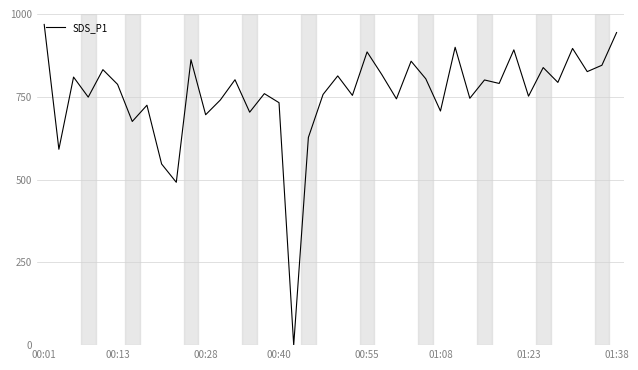

What is the maximum value shown in the chart?

968.5